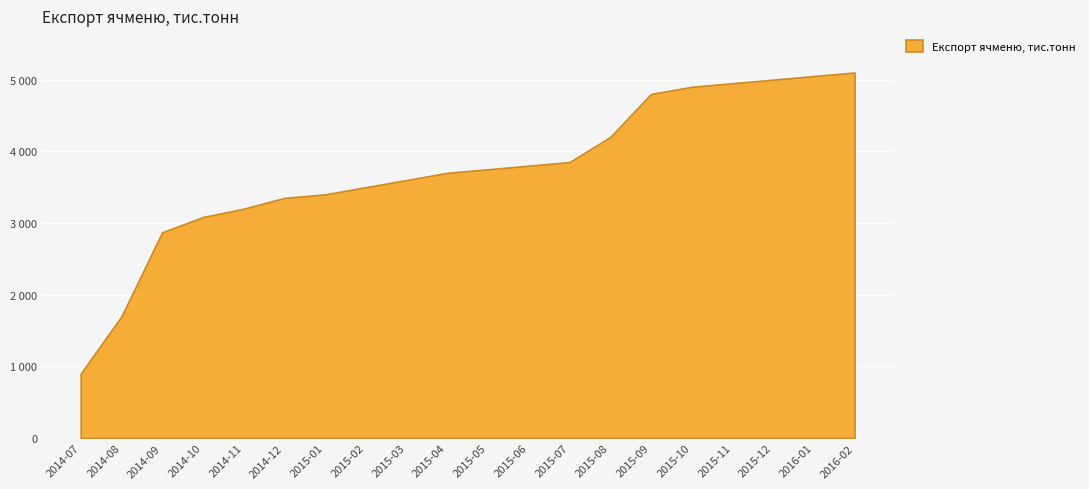

Is it true that the value at 2015-03 is 5763?

False